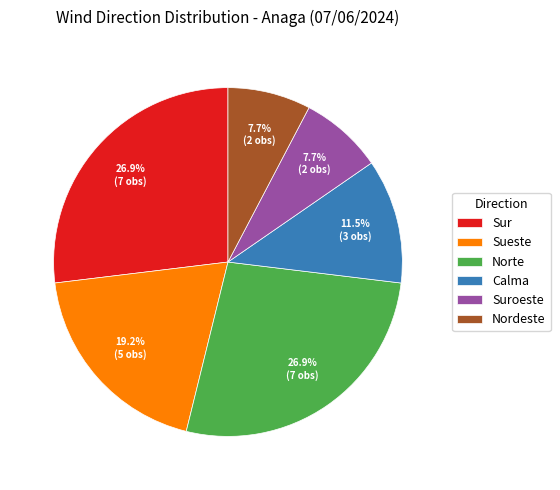

Which has a higher value, Norte or Sueste?

Norte